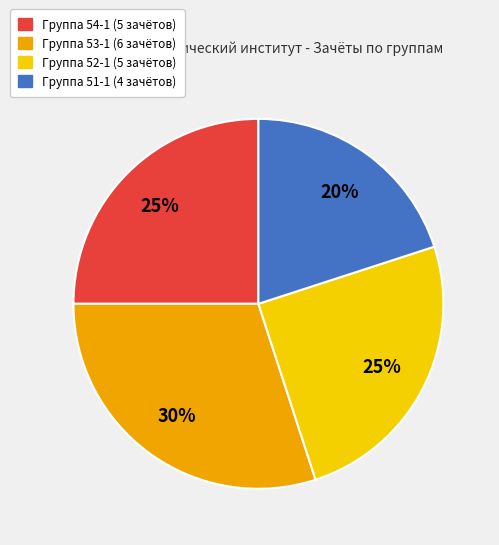

Does any single category account for the majority?

No